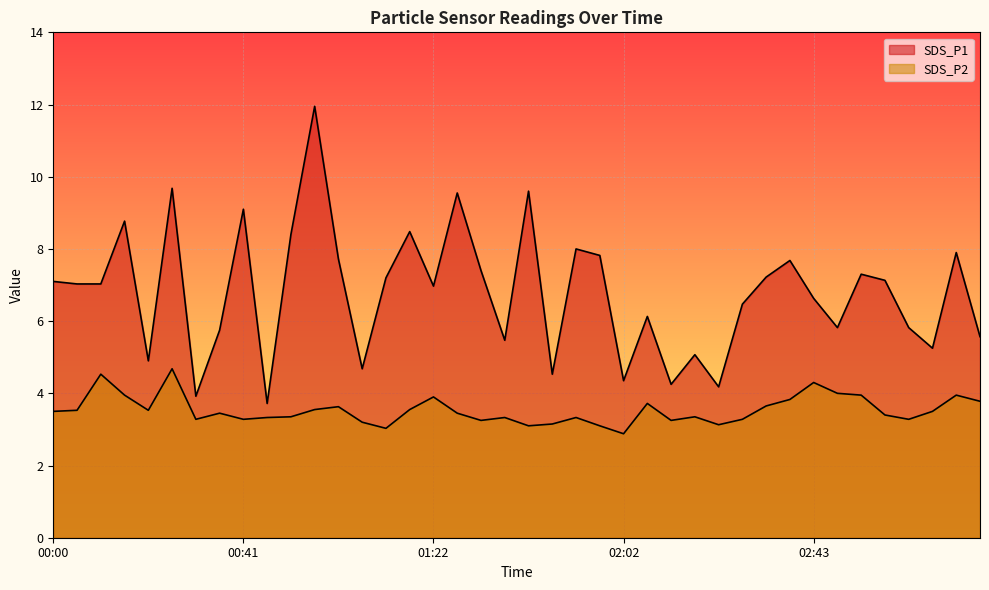

Reading left to right, transcribe all the data shown in this chart.

SDS_P1: 7.1	7.0	7.0	8.8	4.9	9.7	3.9	5.8	9.1	3.7	8.4	11.9	7.7	4.7	7.2	8.5	7.0	9.6	7.4	5.5	9.6	4.5	8.0	7.8	4.3	6.1	4.2	5.1	4.2	6.5	7.2	7.7	6.6	5.8	7.3	7.1	5.8	5.2	7.9	5.6
SDS_P2: 3.5	3.5	4.5	4.0	3.5	4.7	3.3	3.5	3.3	3.3	3.4	3.5	3.6	3.2	3.0	3.5	3.9	3.5	3.2	3.3	3.1	3.1	3.3	3.1	2.9	3.7	3.2	3.4	3.1	3.3	3.6	3.8	4.3	4.0	4.0	3.4	3.3	3.5	4.0	3.8